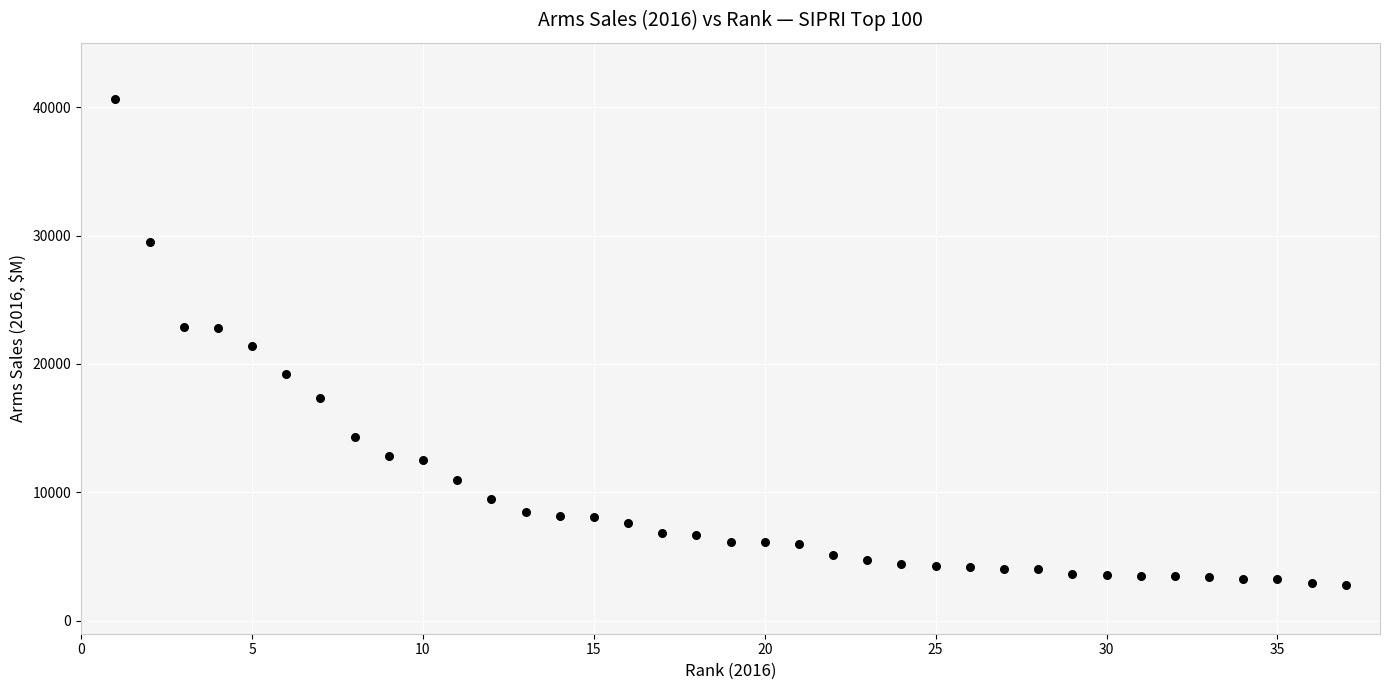

What is the range of Y values (max minus min)?

37800